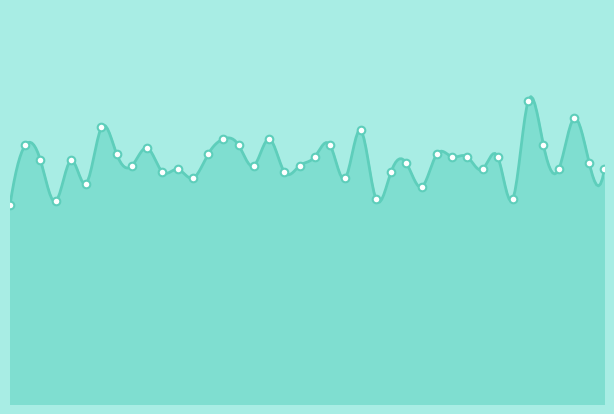

What is the ratio of the value at 00:05 to the value at 00:54?

1.1